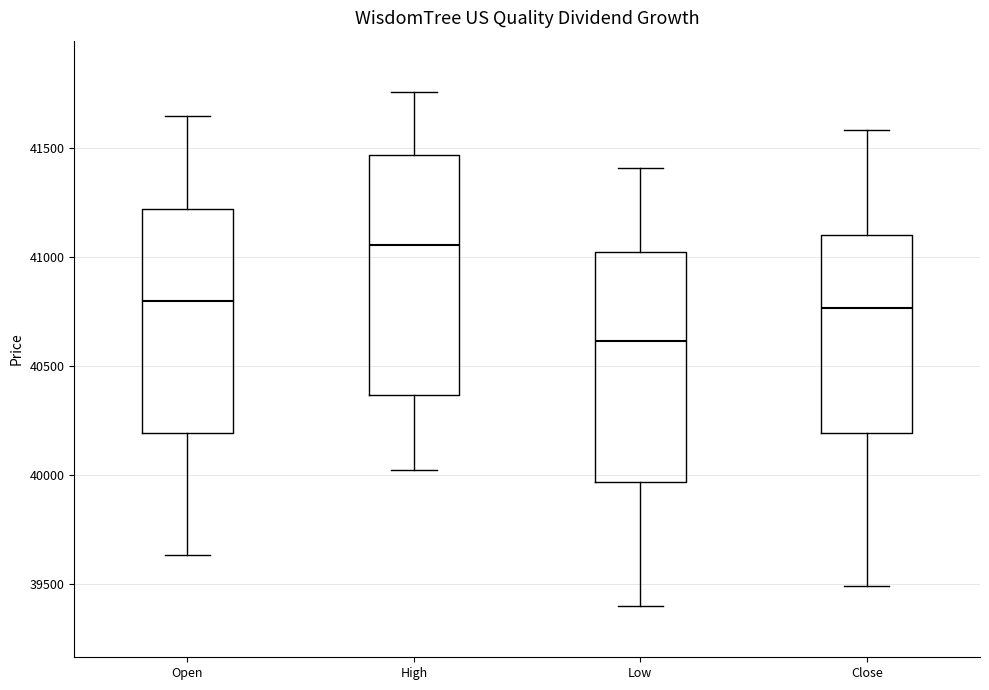

Reading left to right, read every box against the y-axis: the position of its median line, the range the box covers, and the ends of its whiskers. The values are not printed on the chart, so give them approximately, as read against the axis.

Open: median 40800, box 40200 to 41200, whiskers 39650 to 41650
High: median 41050, box 40350 to 41450, whiskers 40000 to 41750
Low: median 40600, box 39950 to 41000, whiskers 39400 to 41400
Close: median 40750, box 40200 to 41100, whiskers 39500 to 41600